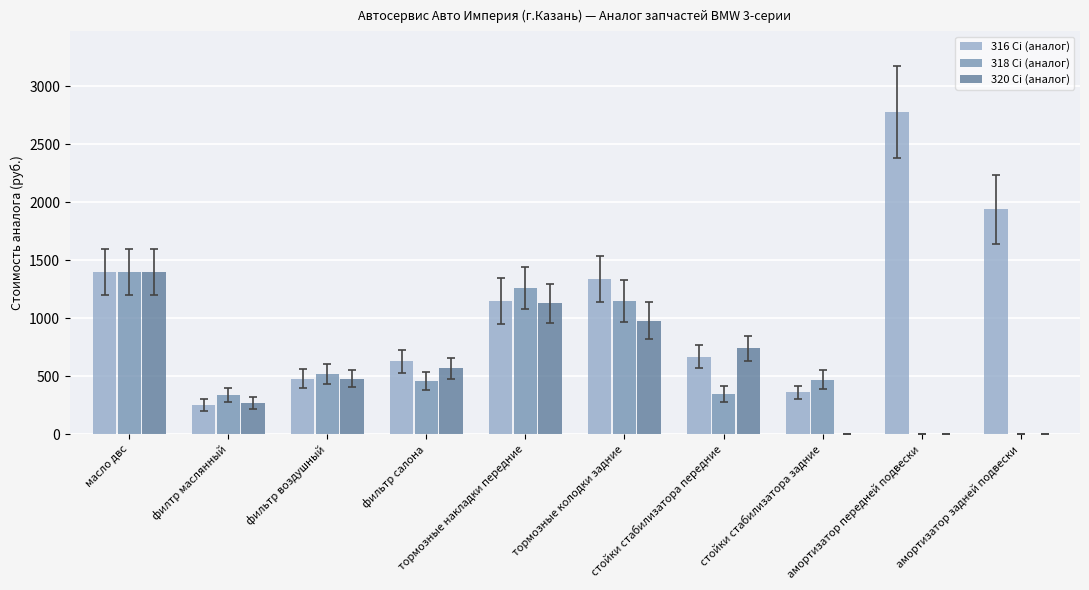

Which series has the largest total across all categories?

316 Ci (аналог)